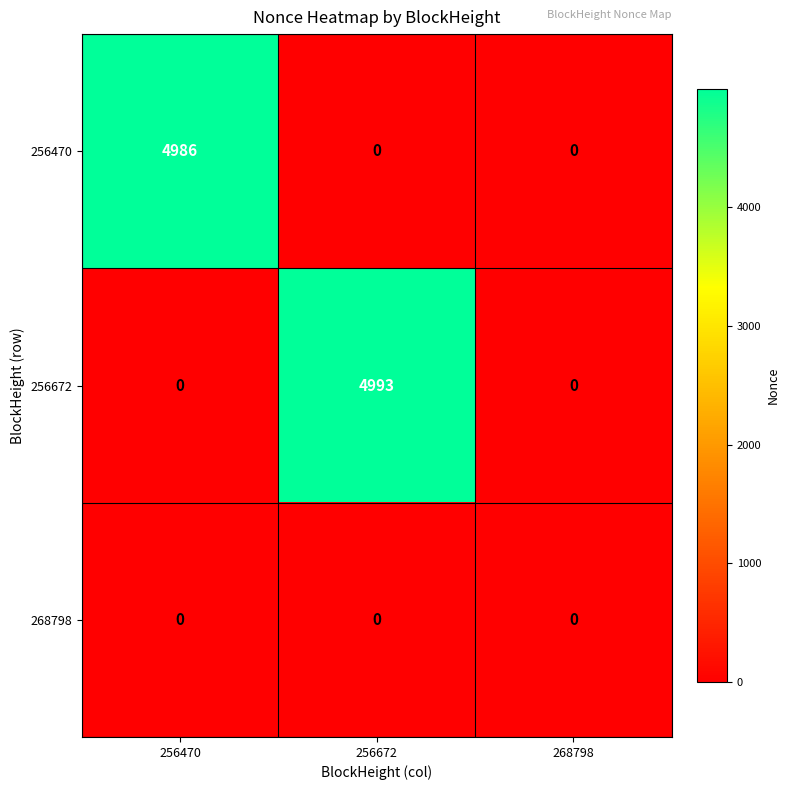

True or false: 256672 has a value of 4993 at 256672.

True